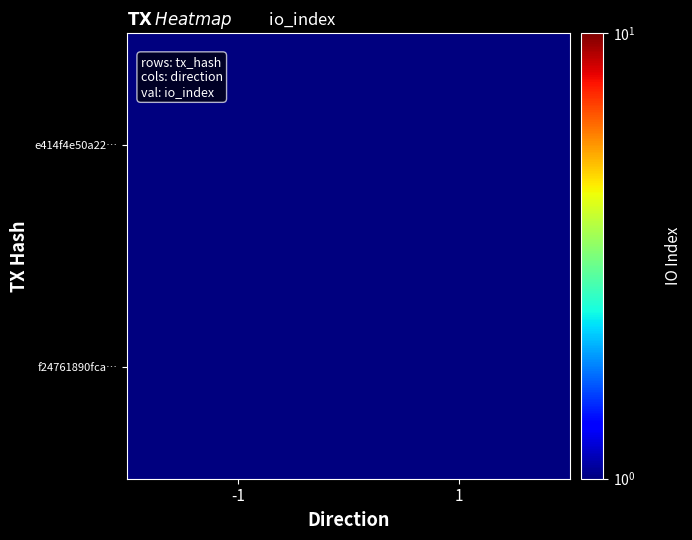

At which category is the sum across all series the highest?

1